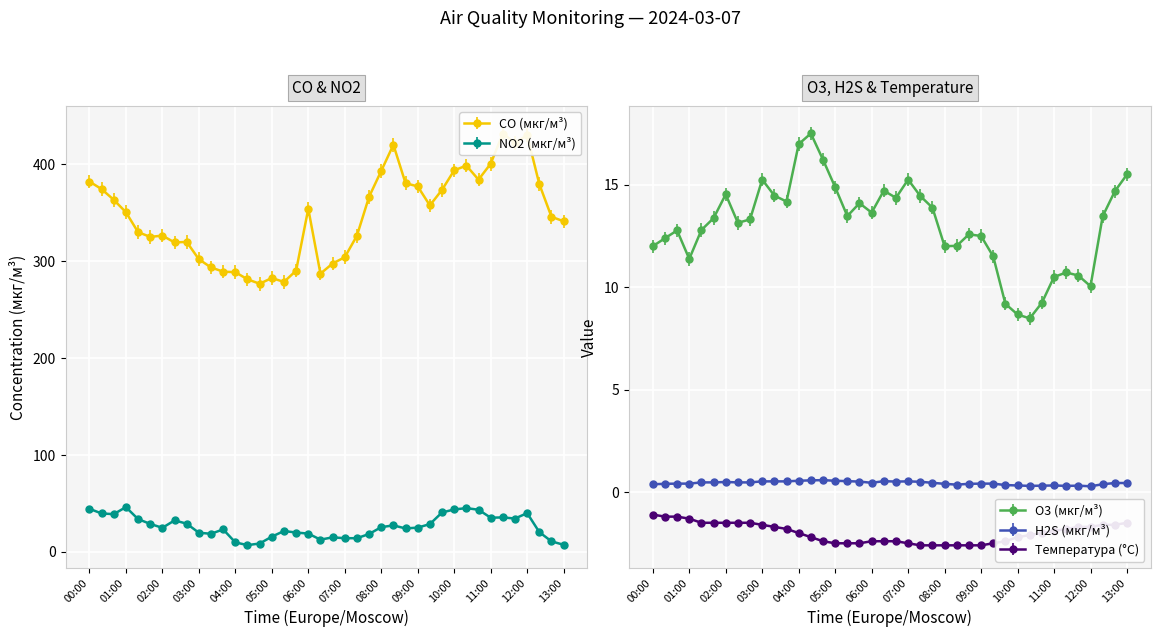

At how many categories does at least one series exceed 142?

40